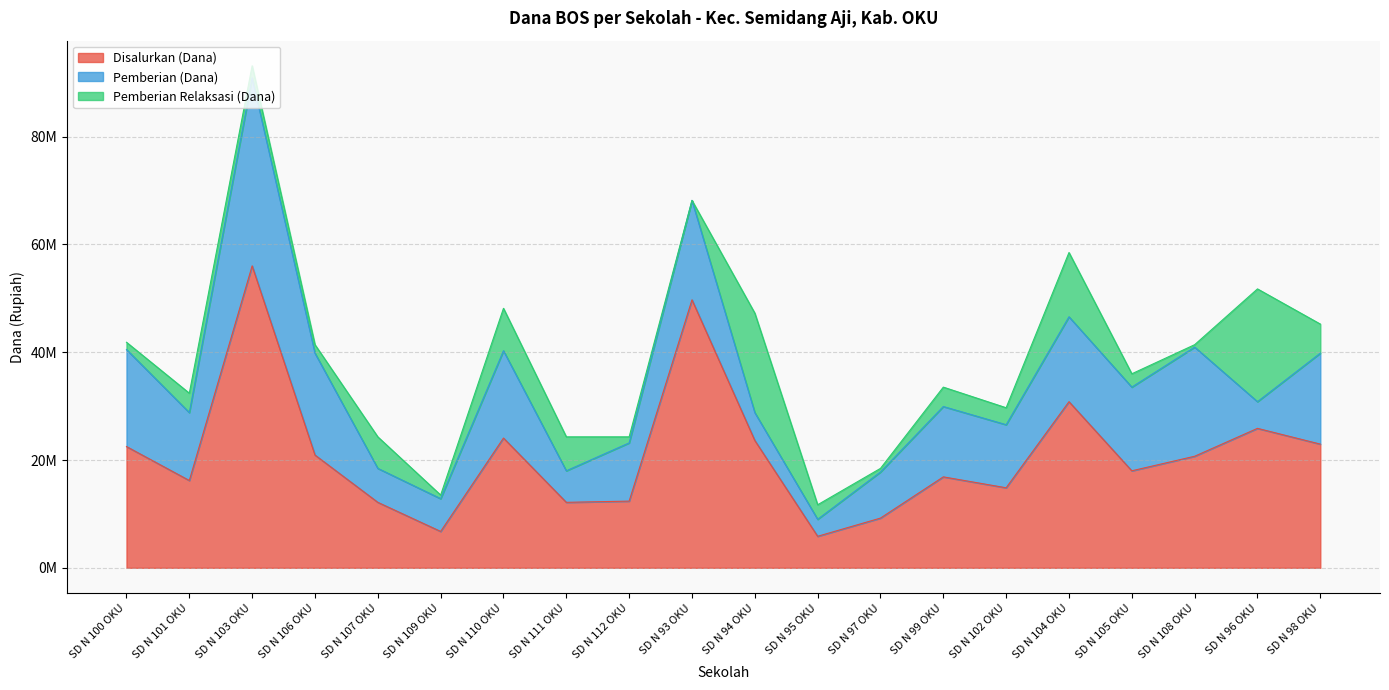

Reading left to right, transcribe all the data shown in this chart.

Disalurkan (Dana): 22500000	16200000	56025000	20925000	12150000	6750000	24075000	12150000	12375000	49725000	23625000	5850000	9225000	16875000	14850000	30825000	18000000	20700000	25875000	22950000
Pemberian (Dana): 18000000	12600000	34875000	18900000	6300000	6075000	16200000	5850000	10800000	18450000	5175000	3150000	8550000	13050000	11700000	15750000	15525000	20250000	4950000	16875000
Pemberian Relaksasi (Dana): 1350000	3600000	2250000	1575000	5850000	675000	7875000	6300000	1125000	0	18450000	2700000	675000	3600000	3150000	11925000	2475000	450000	20925000	5400000
Siswa Disalurkan: 54	46	132	47	35	18	71	39	33	115	55	17	25	48	38	88	49	49	61	61
Siswa Pemberian Relaksasi: 5	14	10	4	18	2	31	24	5	0	42	10	2	16	10	36	10	1	48	16
Siswa Pemberian: 42	32	80	42	17	16	40	15	26	45	13	7	23	31	28	38	39	48	13	42